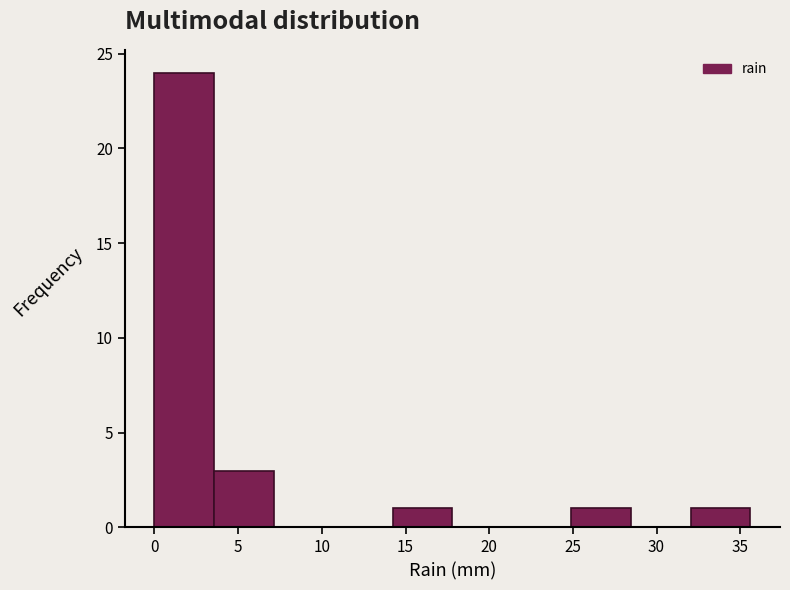

Reading left to right, transcribe this chart: for each bar, give the range it covers on the x-axis and its height. Neither the bar edges nor the heights are printed on the chart, so give them approximately, as read against the axes.

0.0 to 3.5: 24
3.5 to 7.0: 3
7.0 to 10.5: 0
10.5 to 14.0: 0
14.0 to 18.0: 1
18.0 to 21.5: 0
21.5 to 25.0: 0
25.0 to 28.5: 1
28.5 to 32.0: 0
32.0 to 35.5: 1